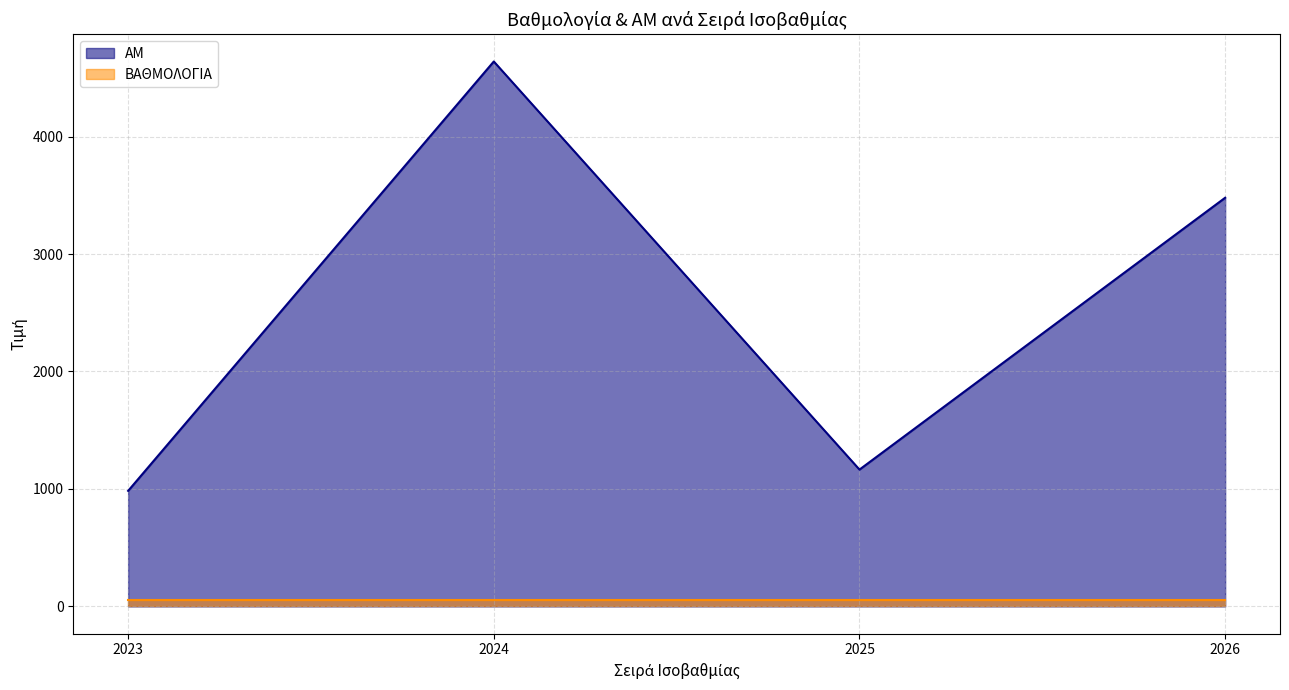

How many data points does each series have?

4